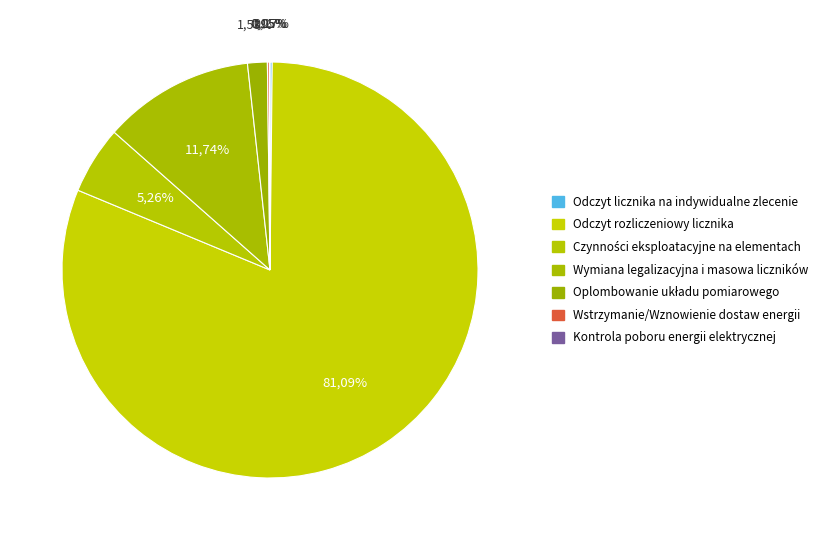

What is the change in value from Odczyt rozliczeniowy licznika to Wymiana legalizacyjna i masowa liczników?

-414784